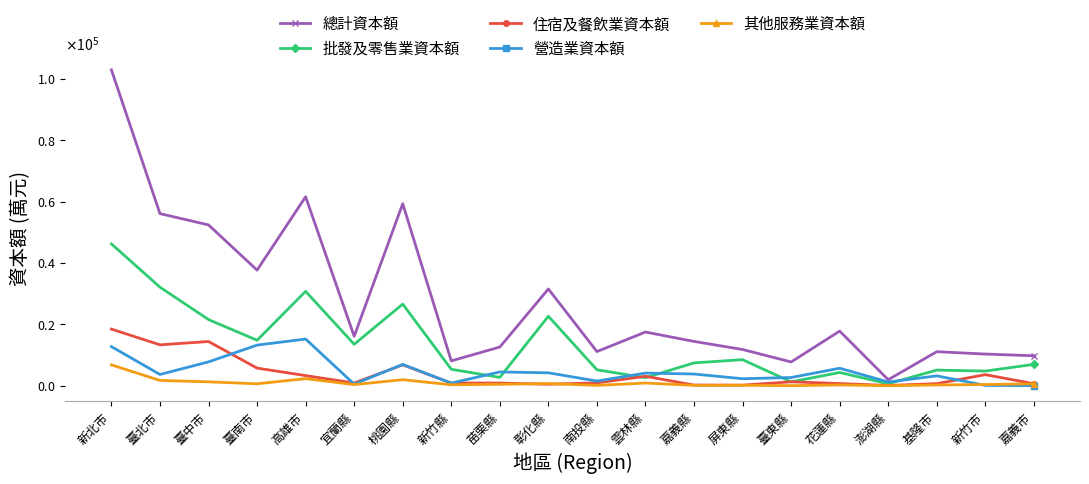

The 其他服務業資本額 series shows 61 at 南投縣. True or false?

False